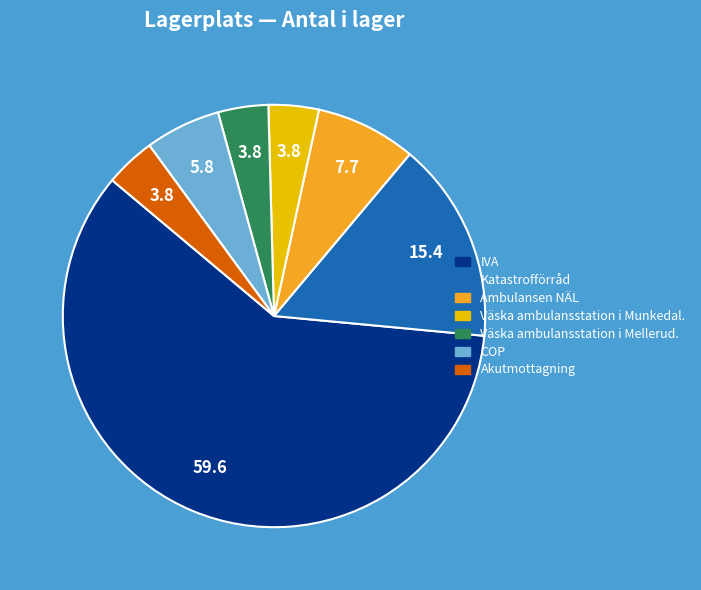

The Ambulansen NÄL slice represents 1% of the pie. True or false?

False